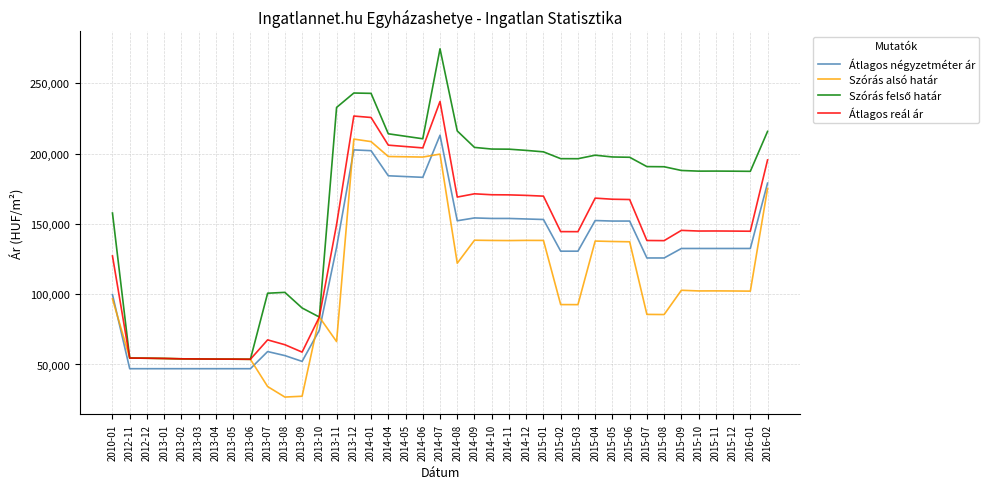

Between 2015-01 and 2015-02, which series saw the biggest shift?

Szórás alsó határ